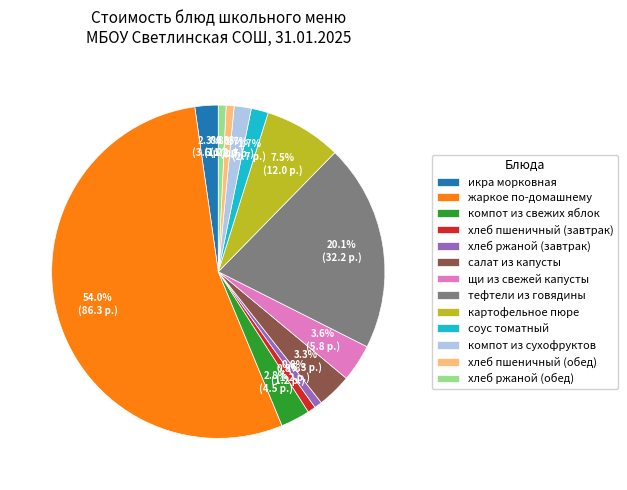

To the nearest percent, what percentage of the pie is икра морковная?

2%